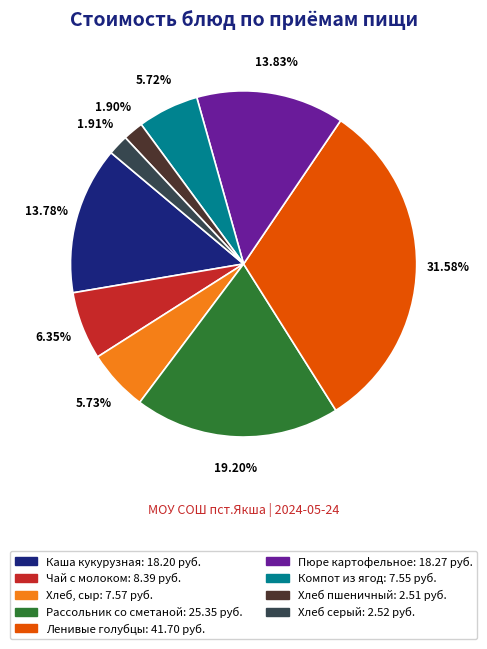

Does Рассольник со сметаной represent more than half of the total?

No